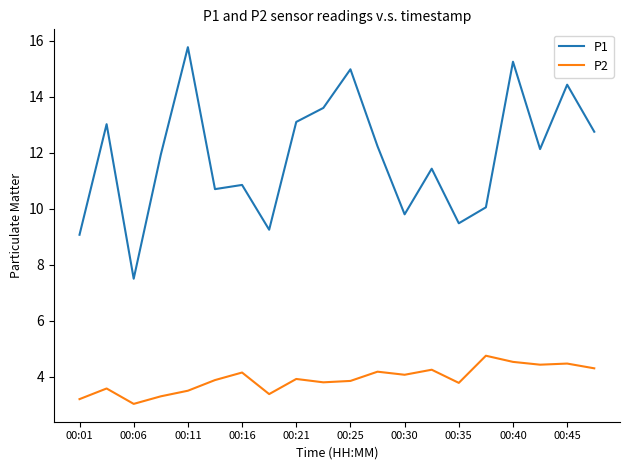

True or false: P1 and P2 intersect in this chart.

False